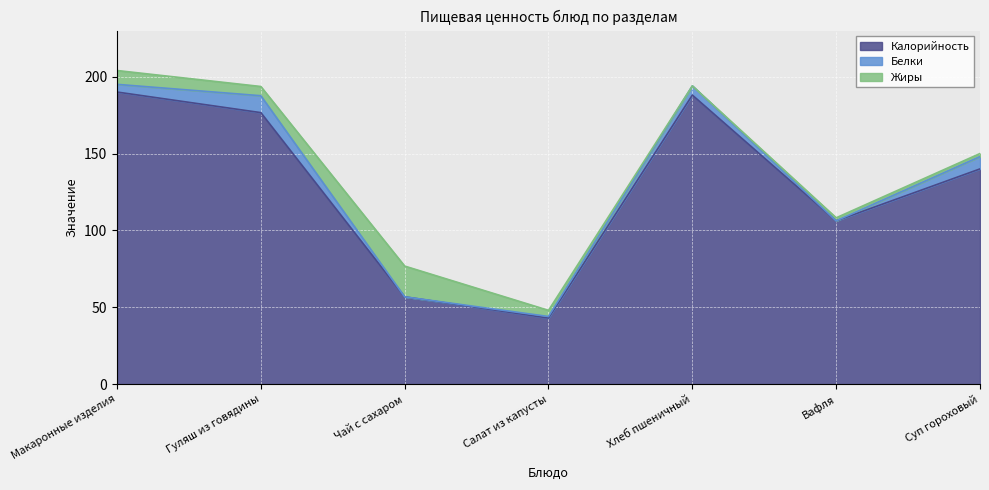

Which series has the largest total across all categories?

Калорийность